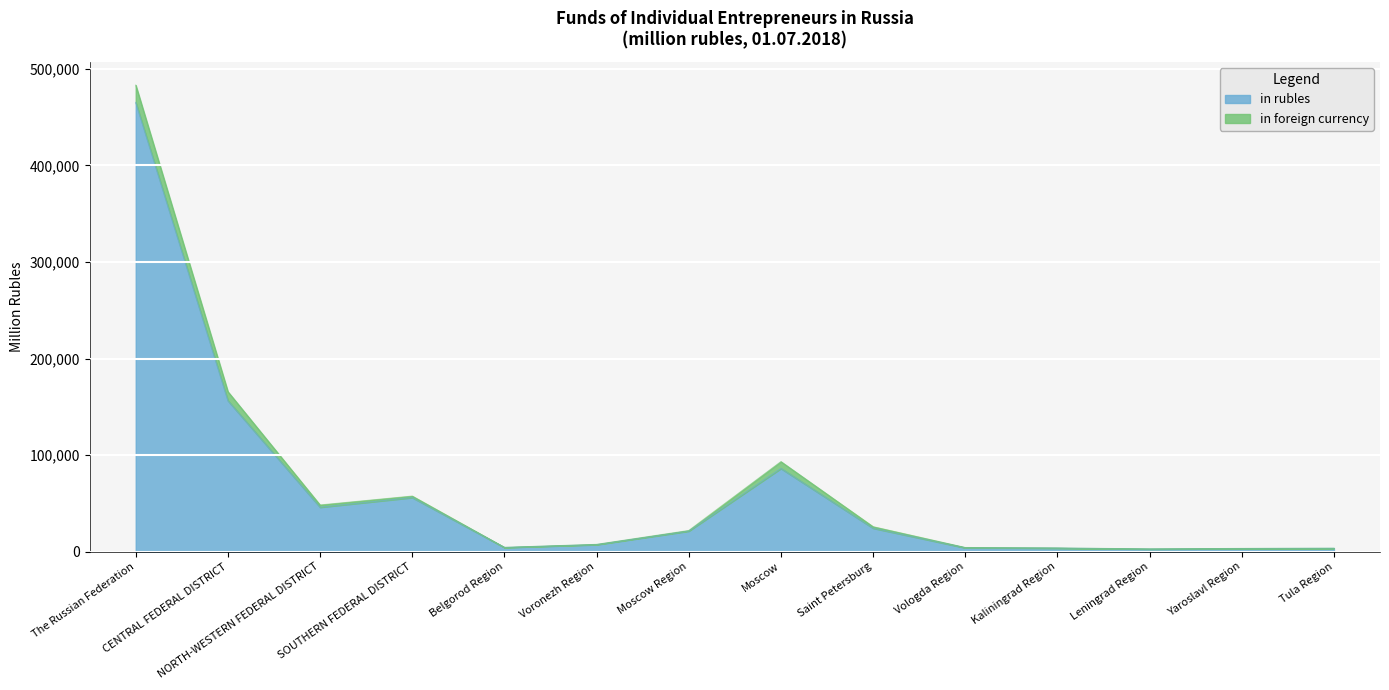

How many data points are less than 21206?

7